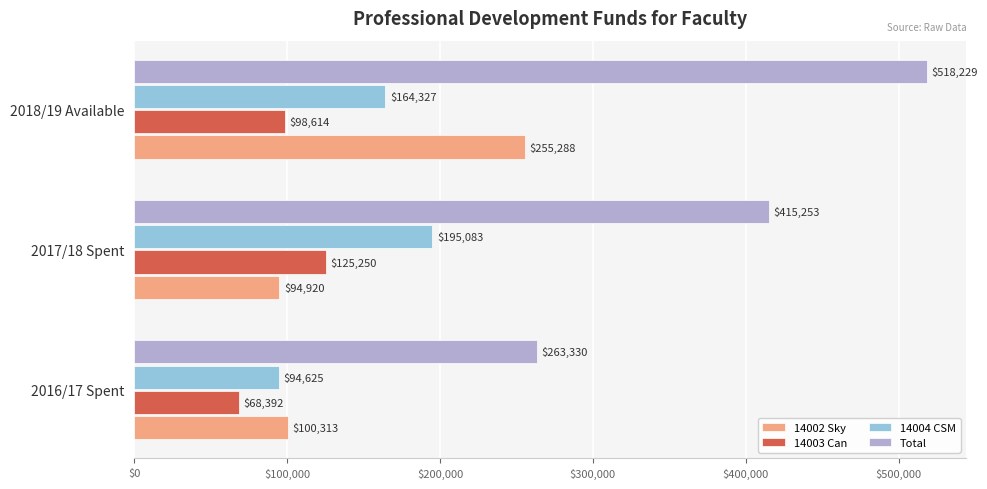

At 2016/17 Spent, list the series in order from largest to smallest.

Total, 14002 Sky, 14004 CSM, 14003 Can